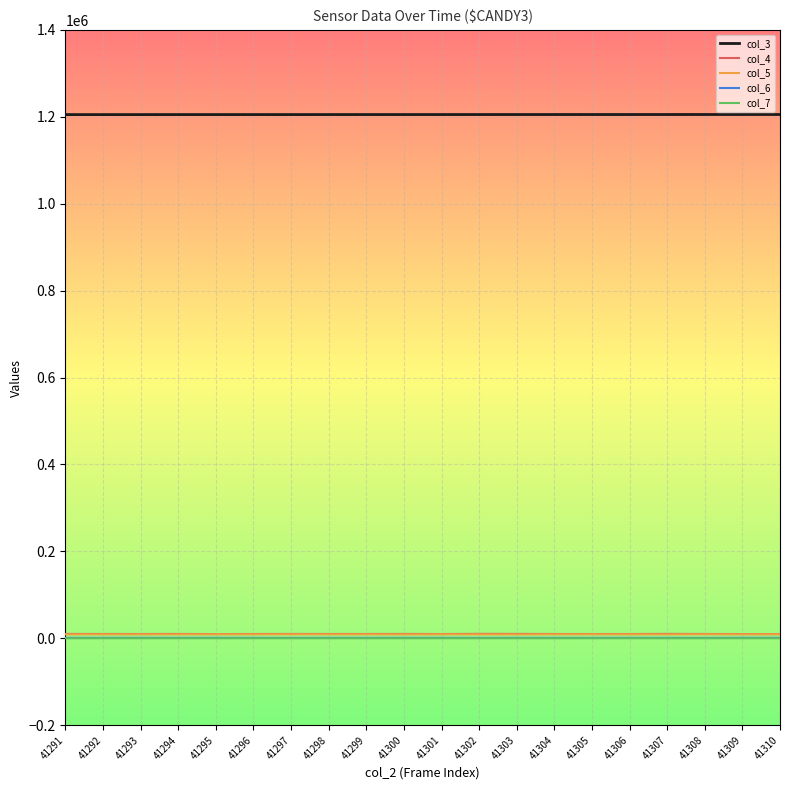

What is the maximum value shown in the chart?

1205486